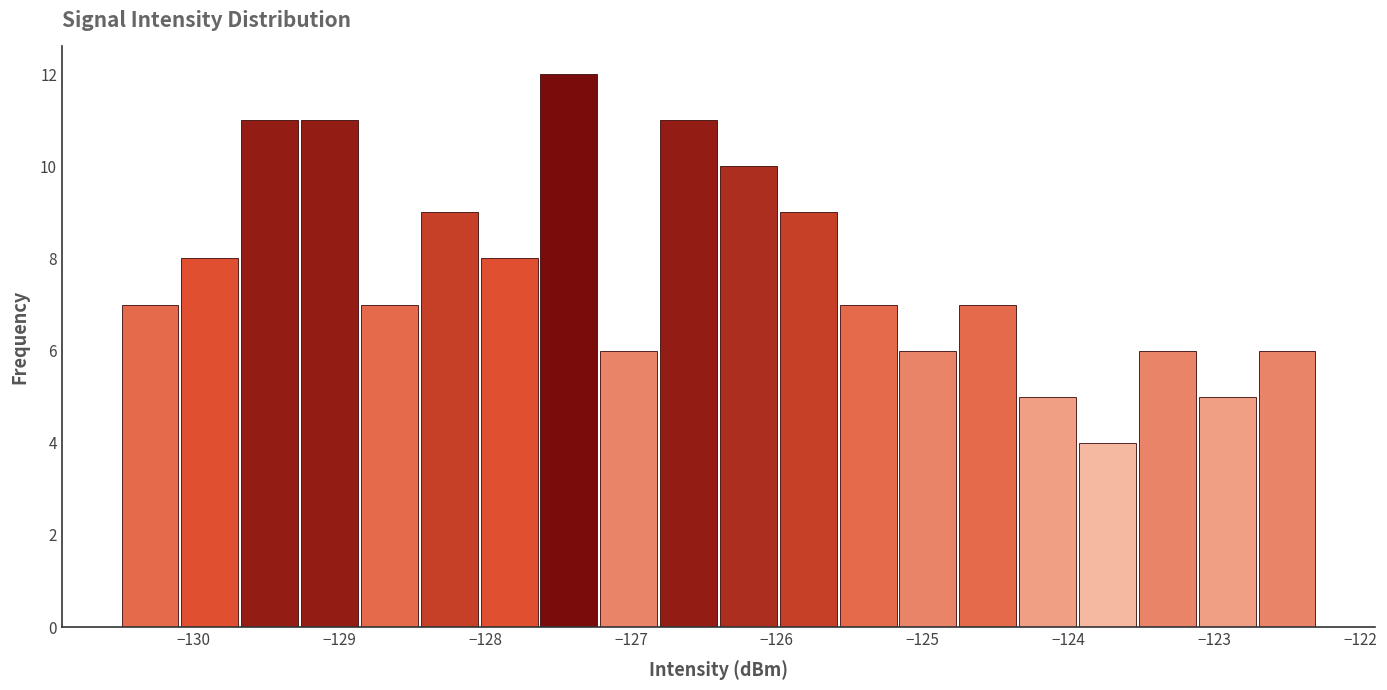

Which range on the x-axis has the tallest bar?

-127.63 to -127.22